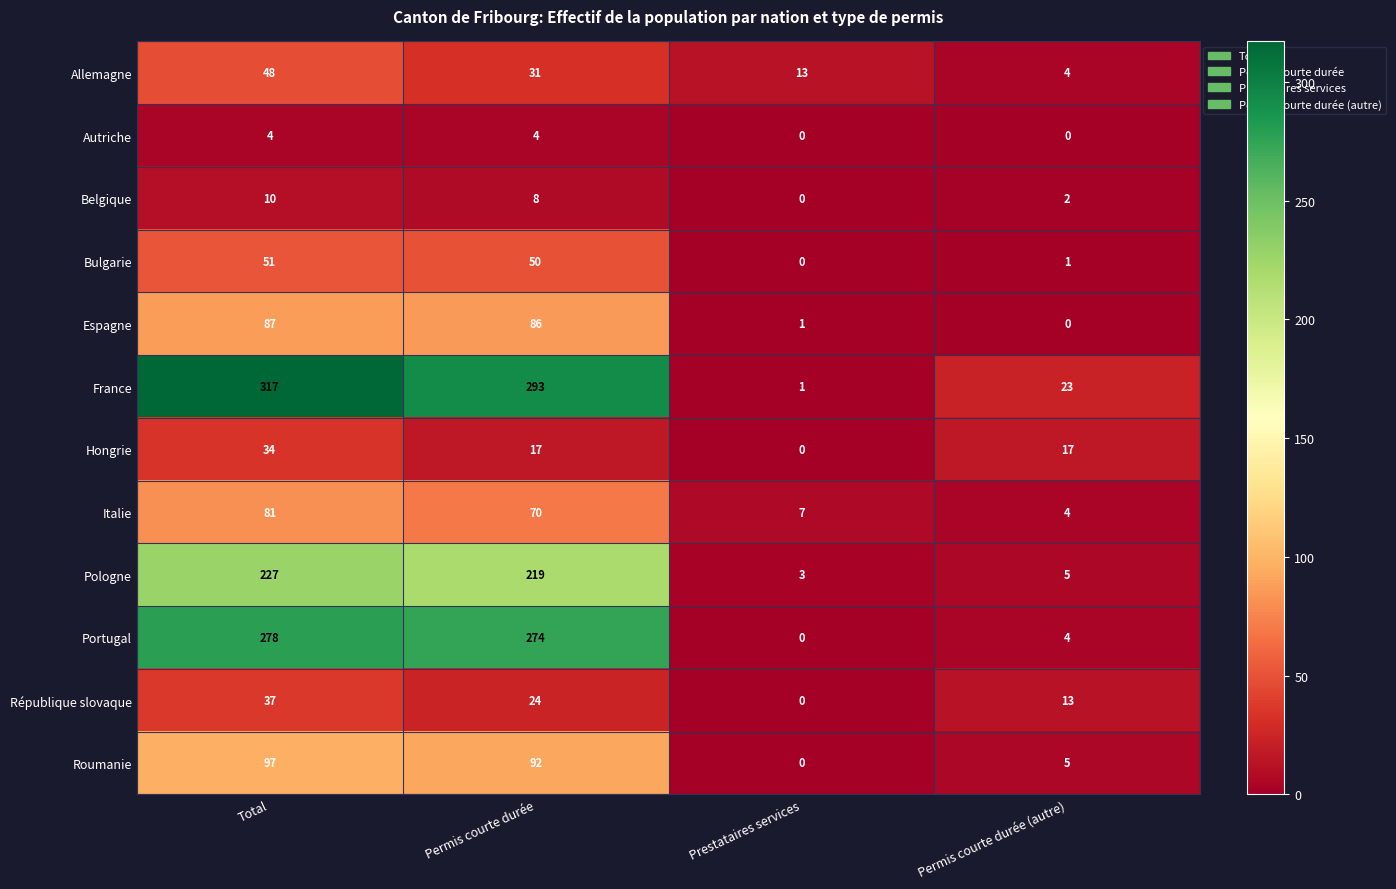

Read the Bulgarie value at Total, to the nearest 5.

50